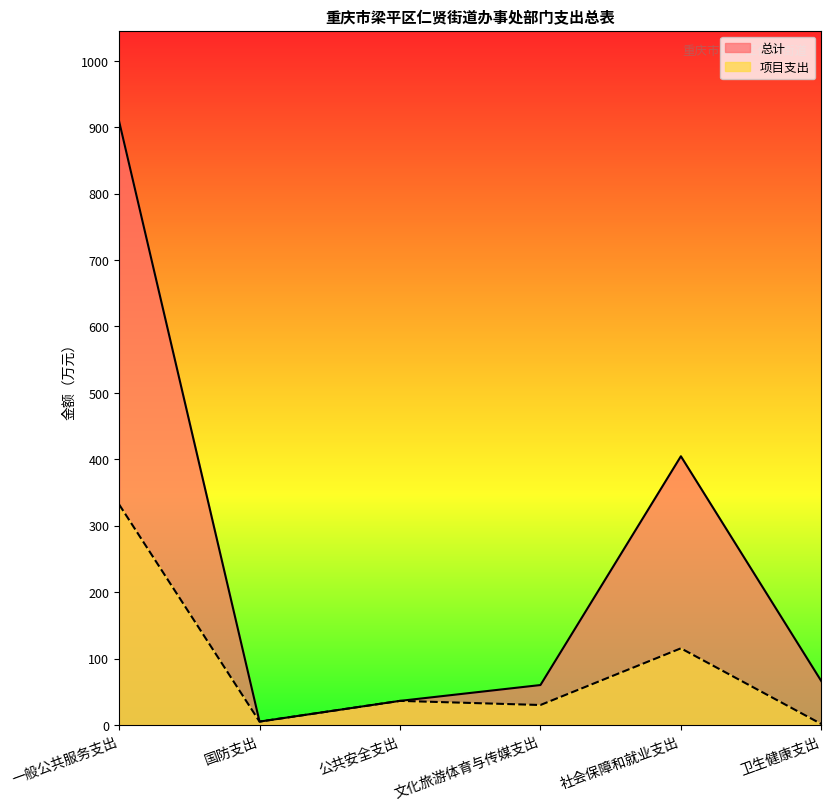

At which category is the sum across all series the highest?

一般公共服务支出